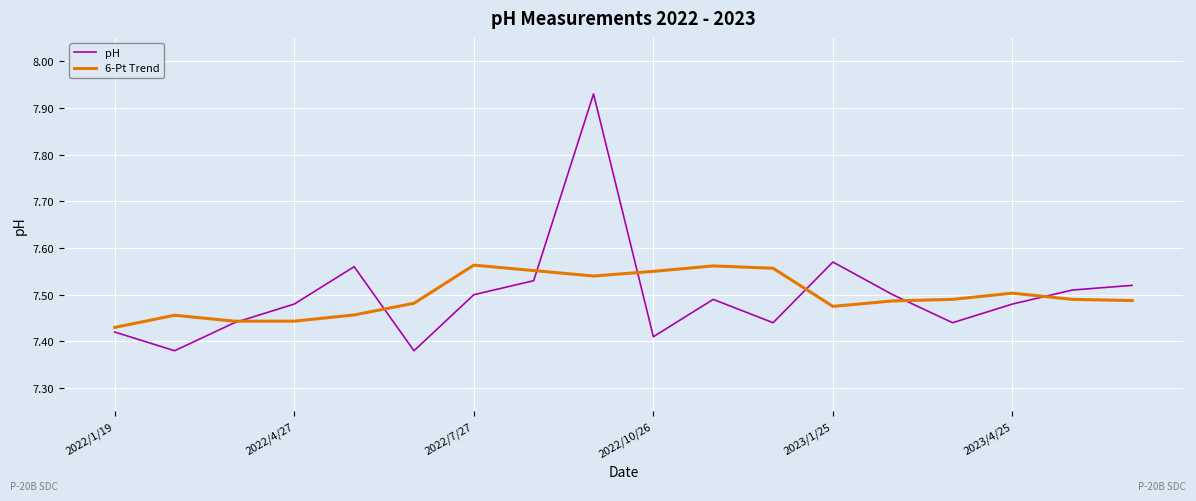

True or false: pH and 6-Pt Trend cross at least once.

True